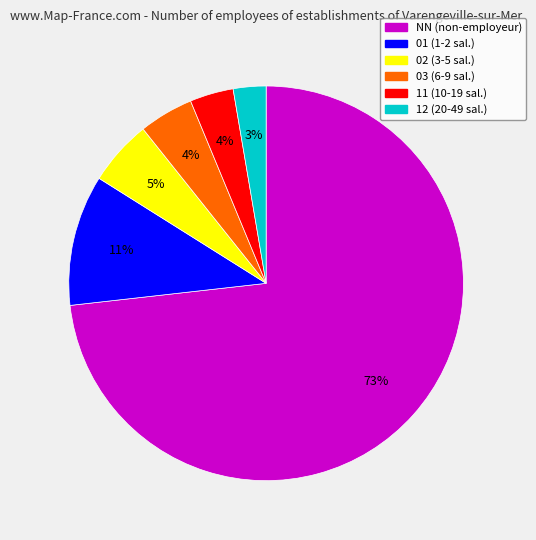

Which has a higher value, NN (non-employeur) or 01 (1-2 sal.)?

NN (non-employeur)